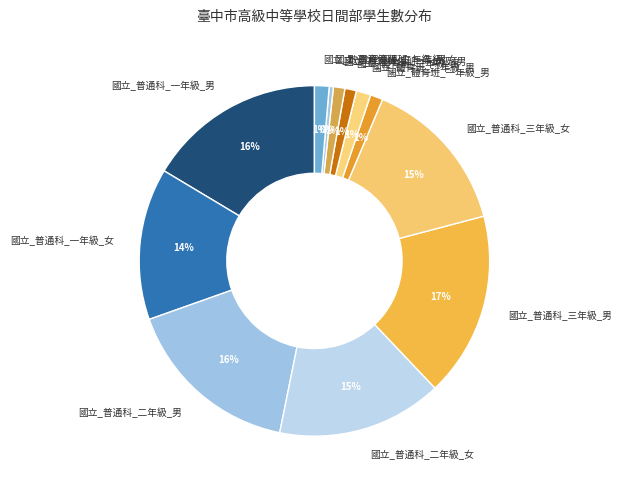

To the nearest percent, what is the average slice percentage?

8%